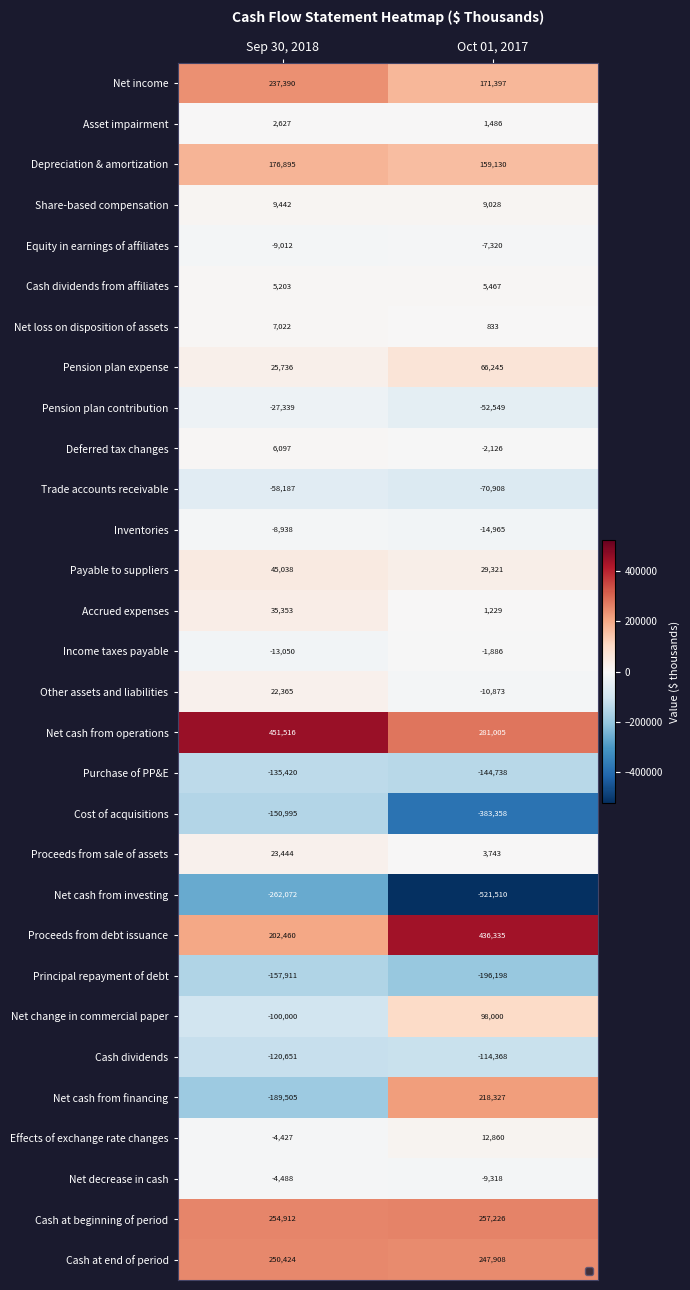

List the labels in order of Cash at beginning of period value, smallest first.

Sep 30, 2018, Oct 01, 2017